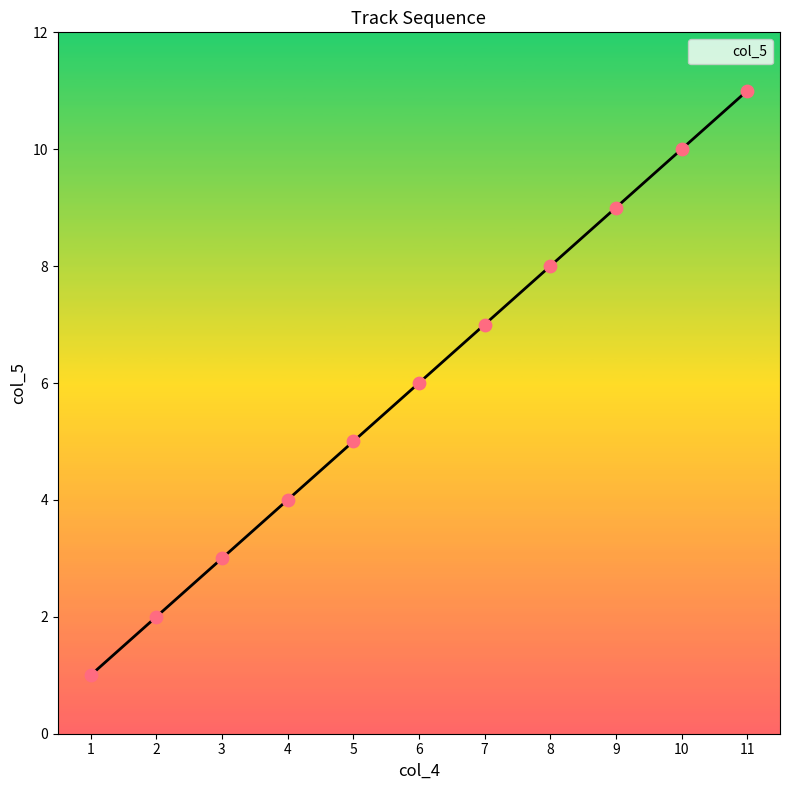

What is the change in value from 6 to 11?

+5